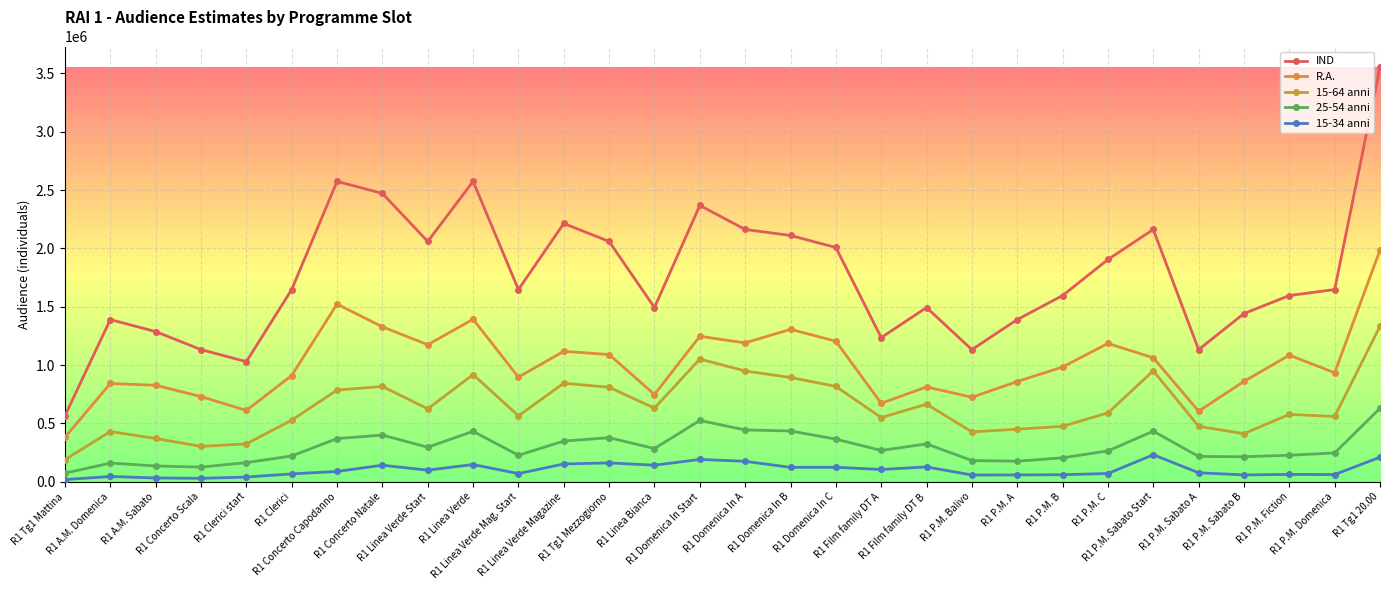

What is the maximum value shown in the chart?

3553500.0